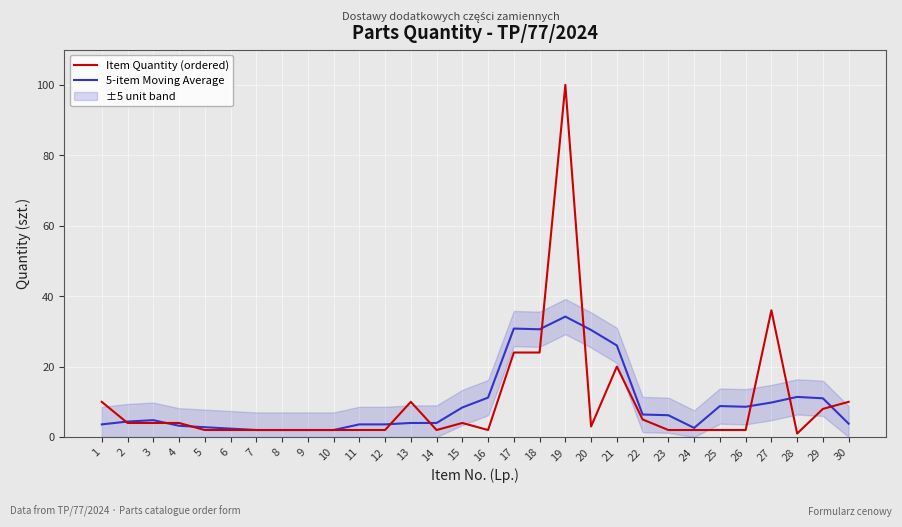

Which category has the highest value in the Item Quantity (ordered) series?

19